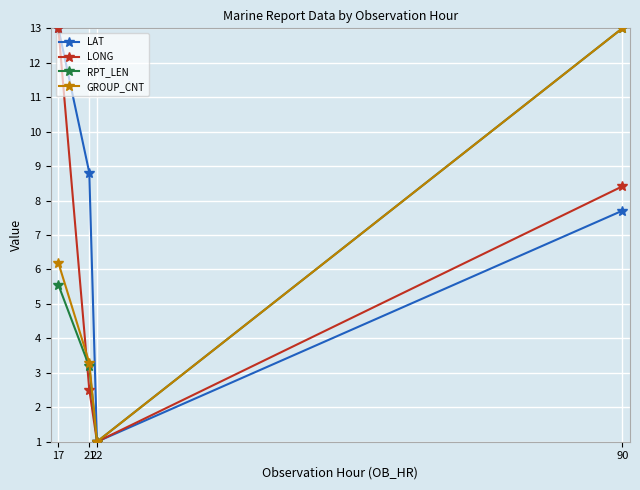

Which category has the lowest value across all series?

22